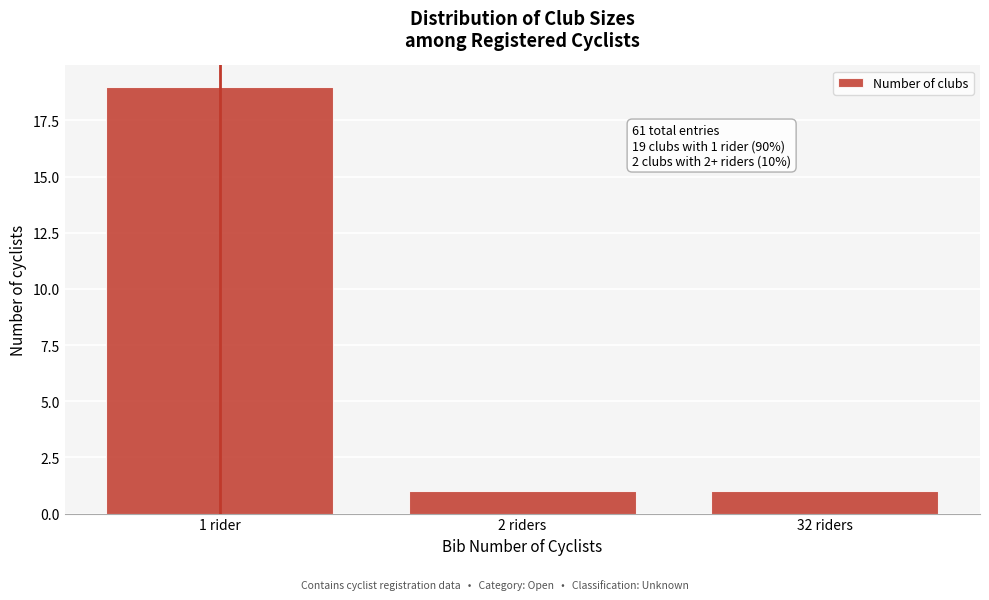

Reading right to left, list all the values displayed in this chart.

1	1	19